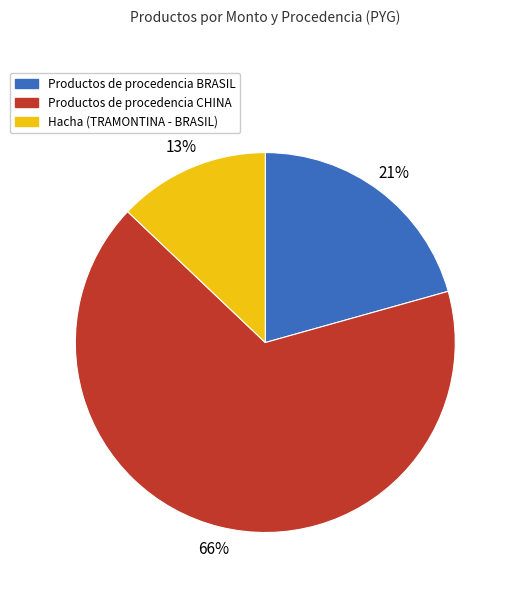

Is there any slice that represents more than half of the pie?

Yes